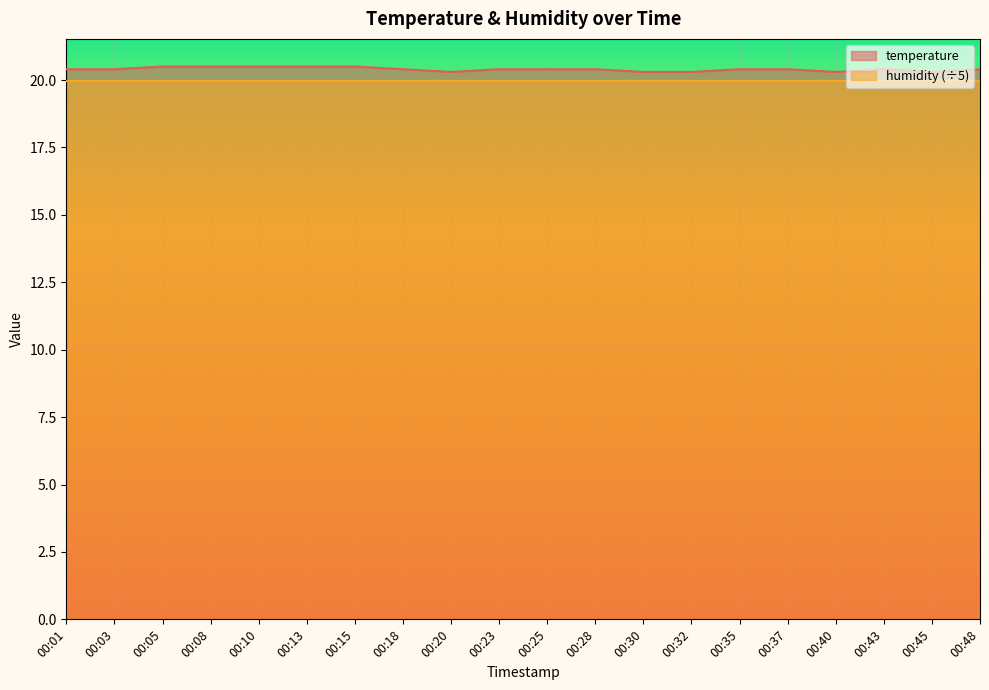

How many categories are shown in the chart?

20